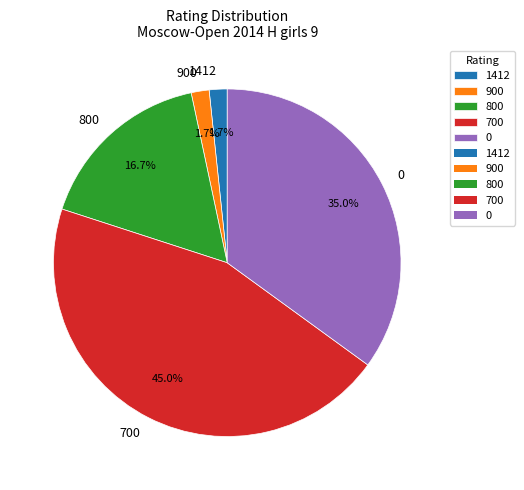

How many slices are in this pie chart?

5